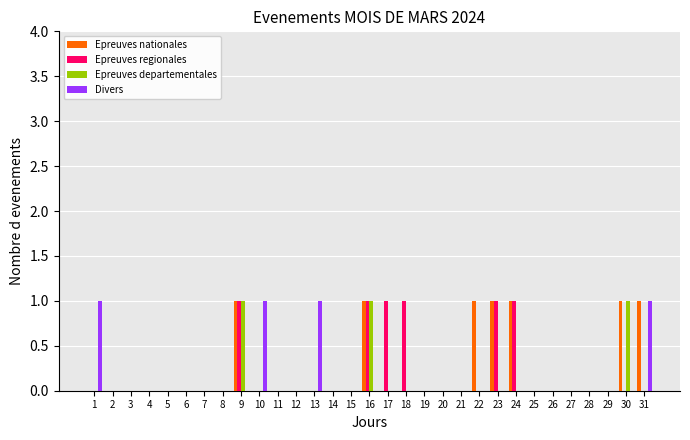

Are the bars horizontal?

No